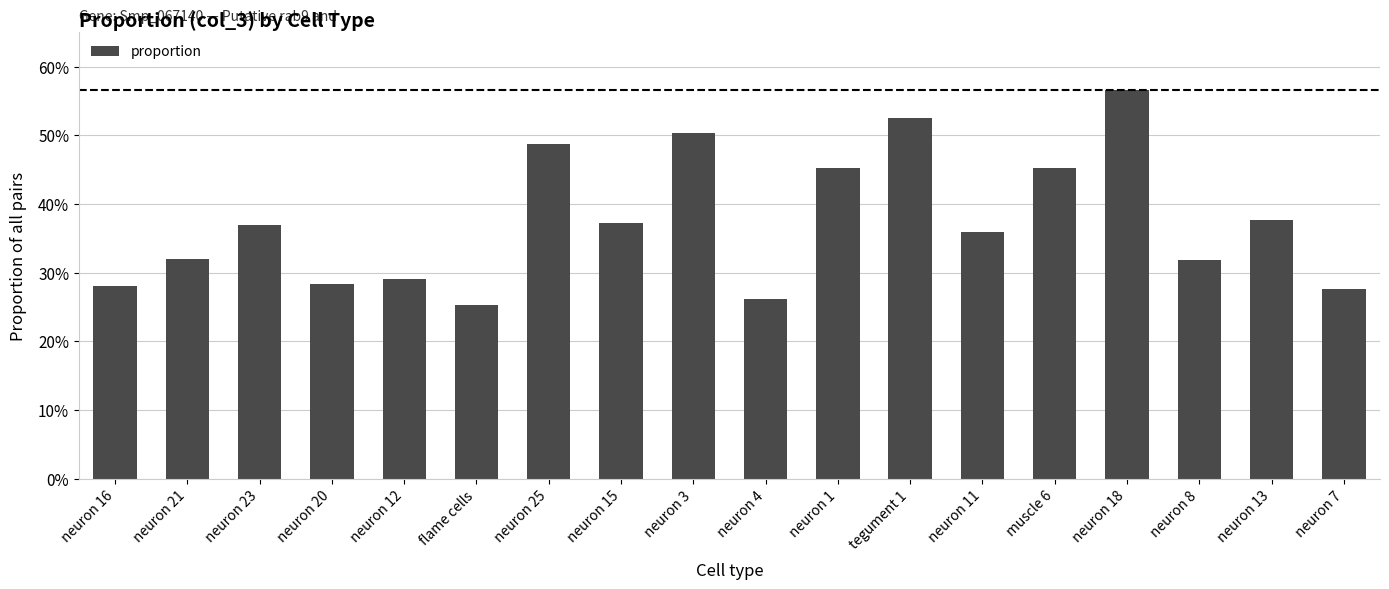

List the labels in order of value, largest first.

neuron 18, tegument 1, neuron 3, neuron 25, muscle 6, neuron 1, neuron 13, neuron 15, neuron 23, neuron 11, neuron 21, neuron 8, neuron 12, neuron 20, neuron 16, neuron 7, neuron 4, flame cells